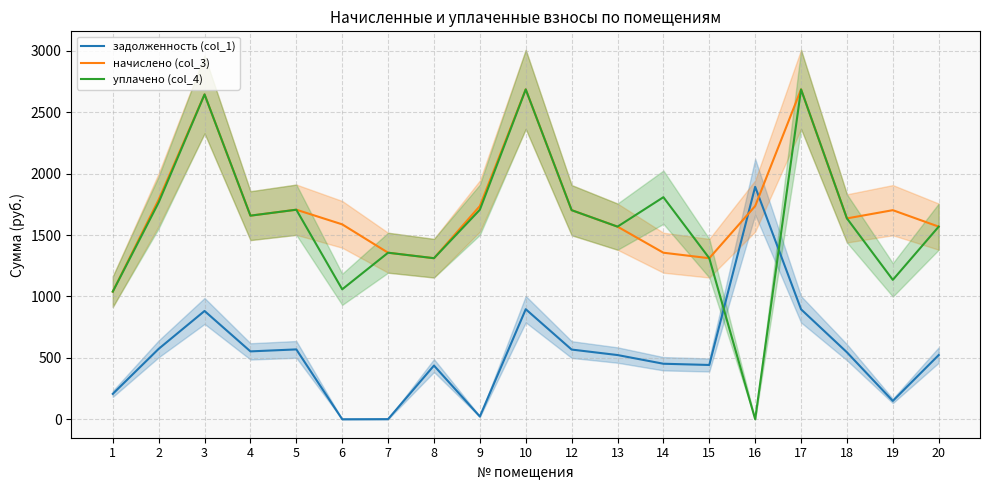

Between which two adjacent categories do задолженность (col_1) and начислено (col_3) first intersect?

15 and 16